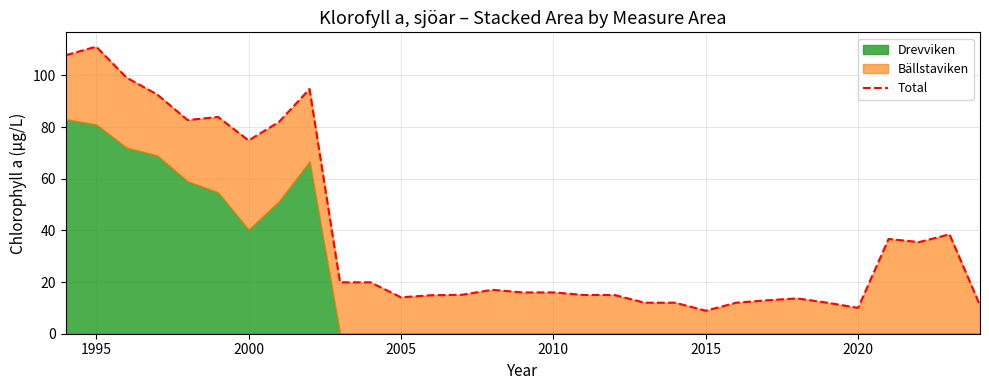

How many values exceed 16?

15